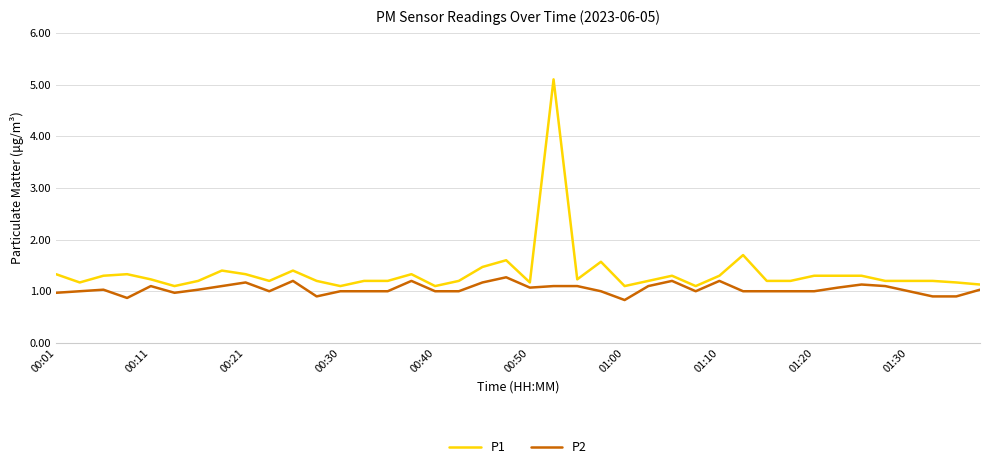

Reading left to right, extract all data points from this chart.

P1: 1.3	1.2	1.3	1.3	1.2	1.1	1.2	1.4	1.3	1.2	1.4	1.2	1.1	1.2	1.2	1.3	1.1	1.2	1.5	1.6	1.2	5.1	1.2	1.6	1.1	1.2	1.3	1.1	1.3	1.7	1.2	1.2	1.3	1.3	1.3	1.2	1.2	1.2	1.2	1.1
P2: 1.0	1.0	1.0	0.9	1.1	1.0	1.0	1.1	1.2	1.0	1.2	0.9	1.0	1.0	1.0	1.2	1.0	1.0	1.2	1.3	1.1	1.1	1.1	1.0	0.8	1.1	1.2	1.0	1.2	1.0	1.0	1.0	1.0	1.1	1.1	1.1	1.0	0.9	0.9	1.0